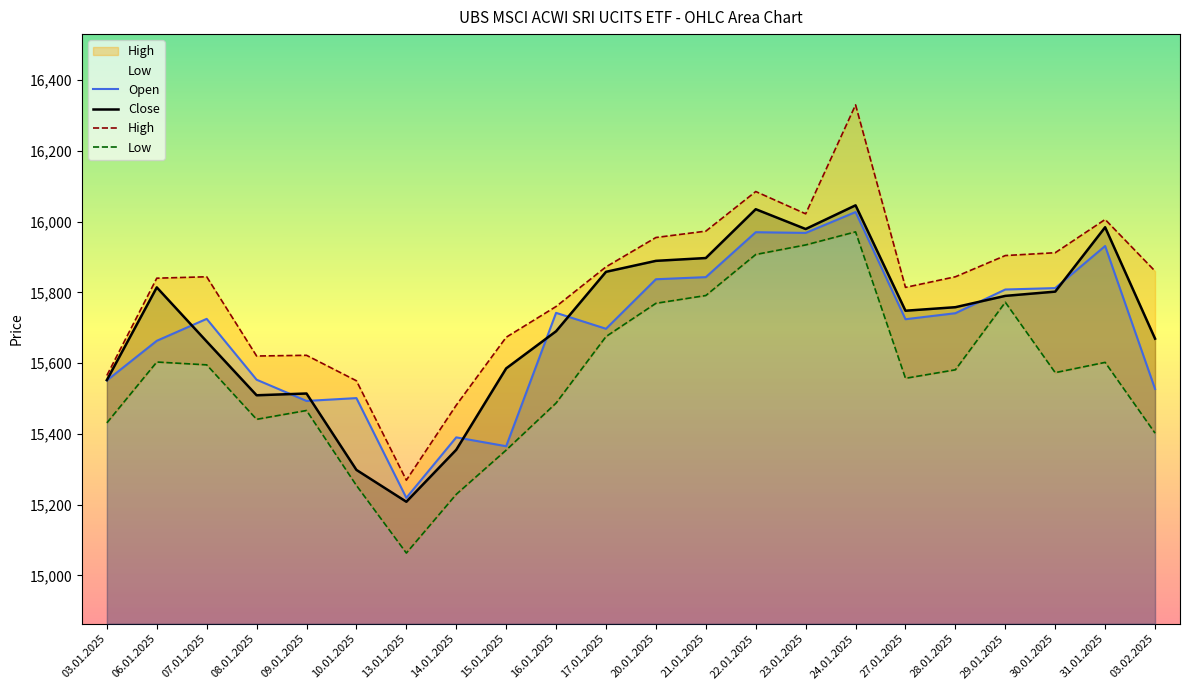

List the labels in order of Open value, largest first.

24.01.2025, 22.01.2025, 23.01.2025, 31.01.2025, 21.01.2025, 20.01.2025, 30.01.2025, 29.01.2025, 16.01.2025, 28.01.2025, 07.01.2025, 27.01.2025, 17.01.2025, 06.01.2025, 08.01.2025, 03.01.2025, 03.02.2025, 10.01.2025, 09.01.2025, 14.01.2025, 15.01.2025, 13.01.2025